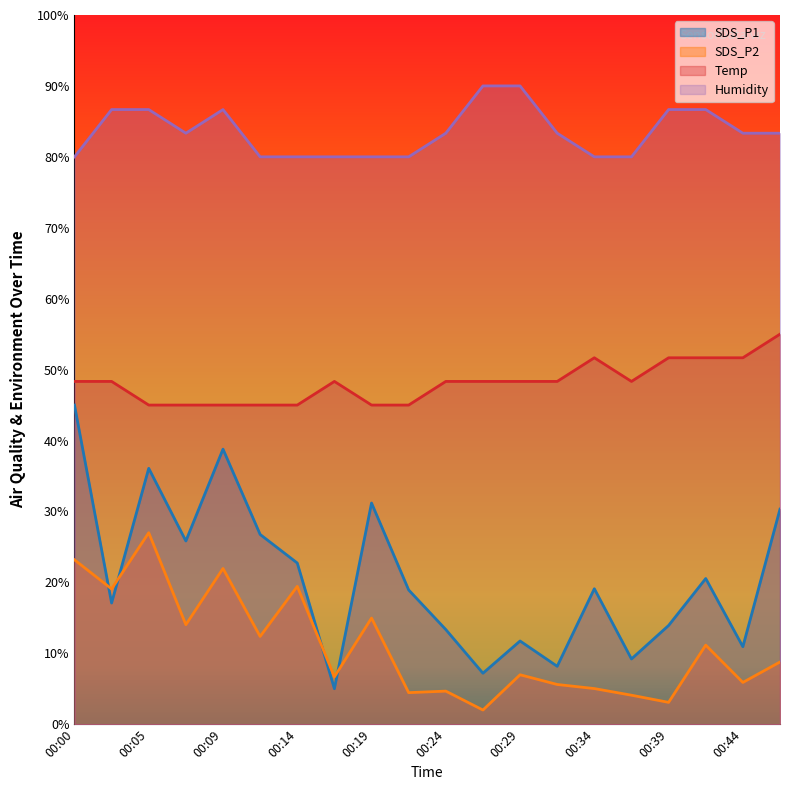

At how many categories does at least one series exceed 8?

20